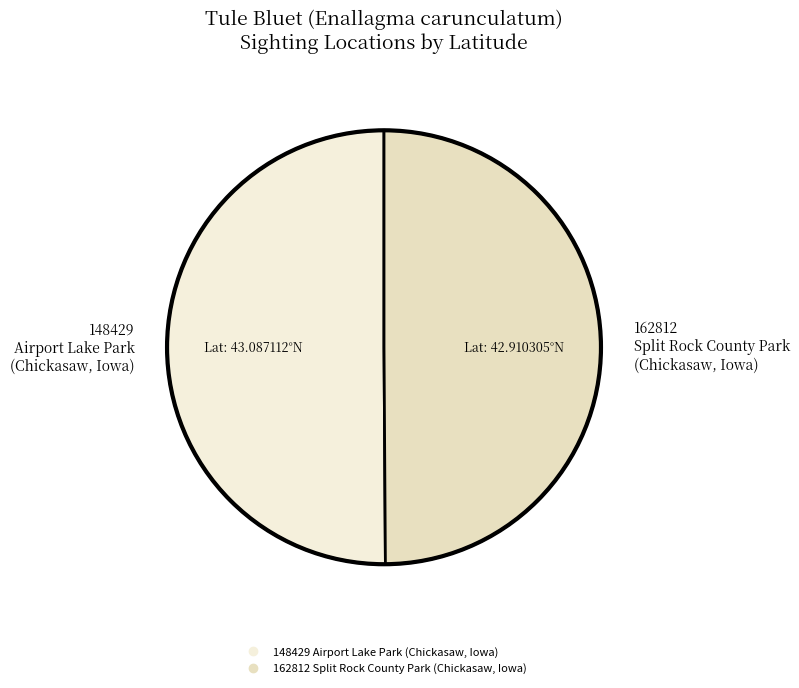

Combined, do 148429 Airport Lake Park (Chickasaw, Iowa) and 162812 Split Rock County Park (Chickasaw, Iowa) account for over 50%?

Yes